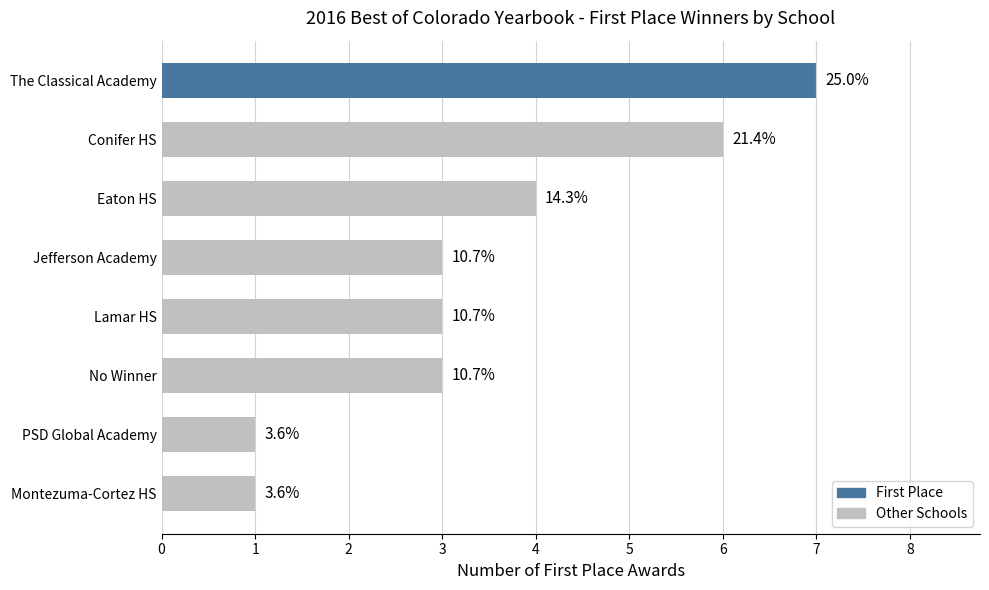

Are the bars grouped side by side (vs. stacked)?

No